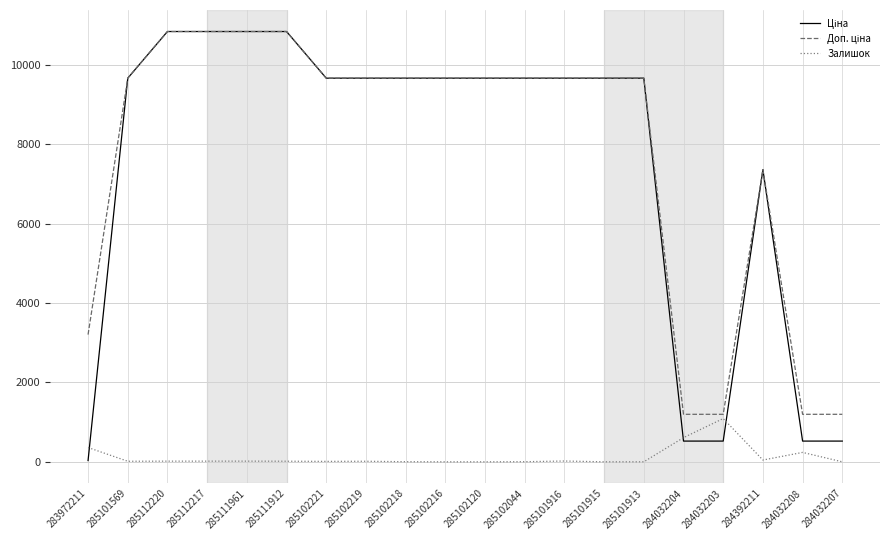

Where does the Залишок series first go above 15?

283972211